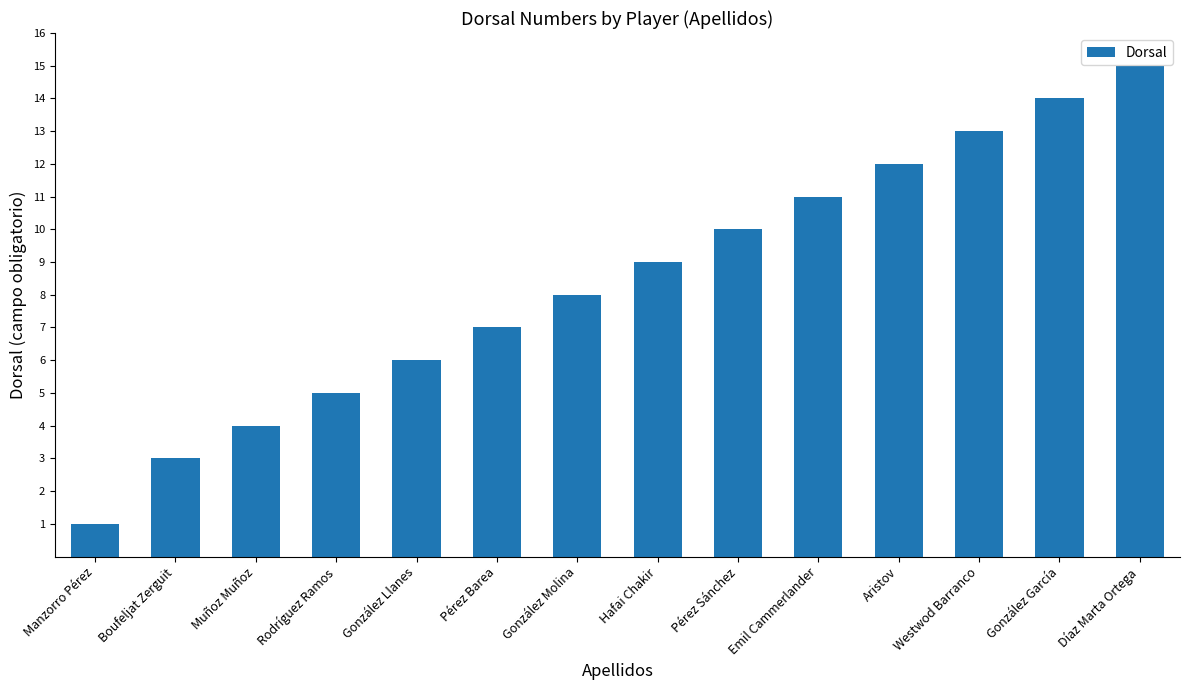

What is the change in value from González Molina to Díaz Marta Ortega?

+7